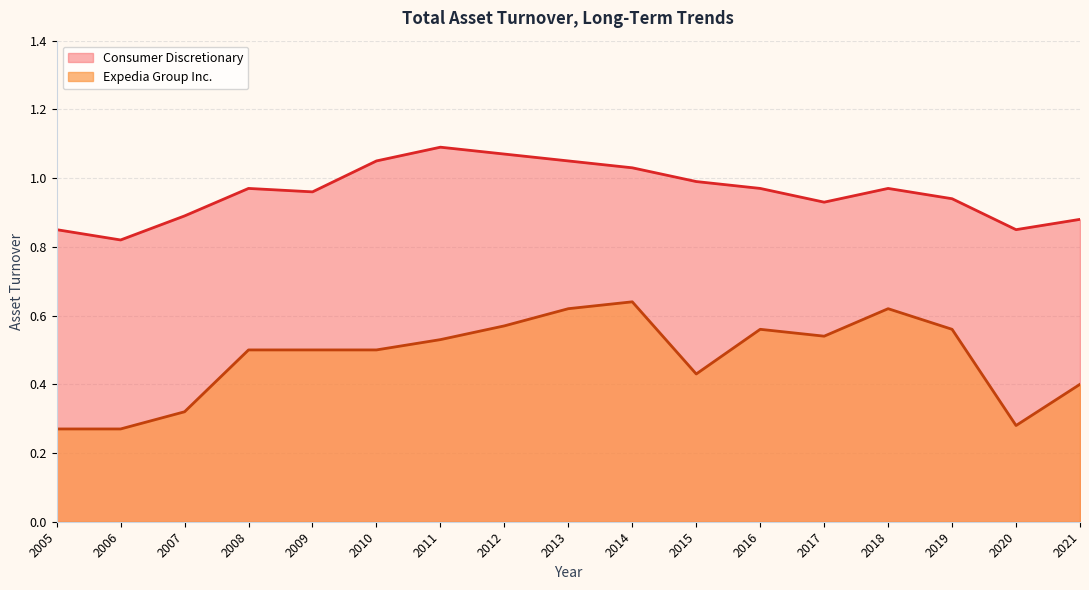

True or false: Expedia Group Inc. has a value of 0.3 at 2013.

False